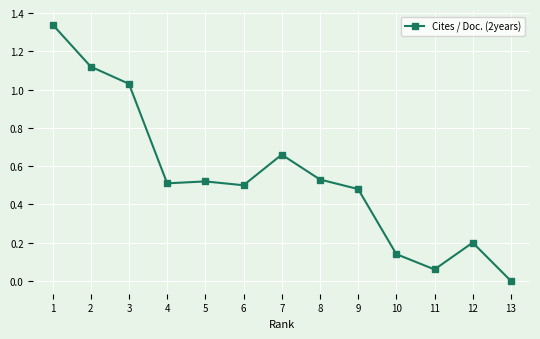

What is the change in value from 2 to 11?

-1.1